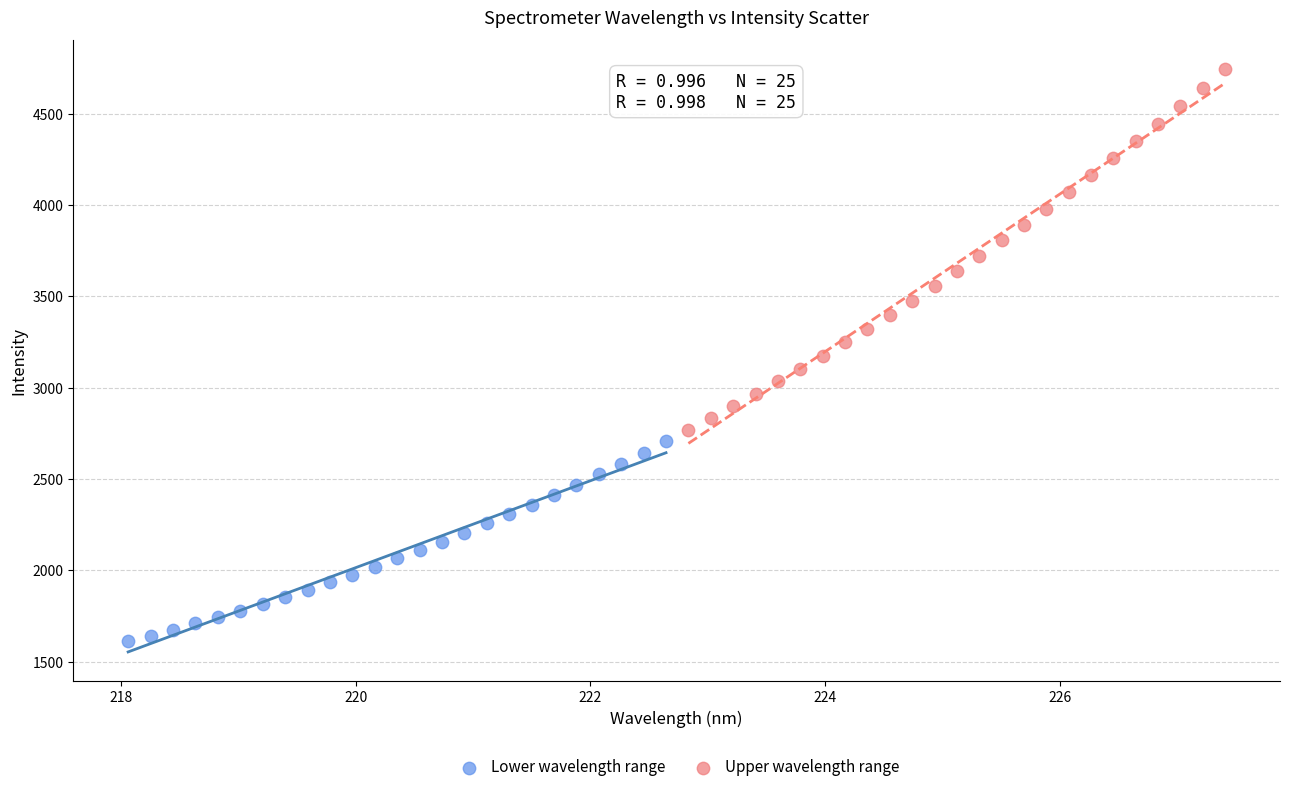

Which series reaches the maximum Y coordinate?

Upper wavelength range